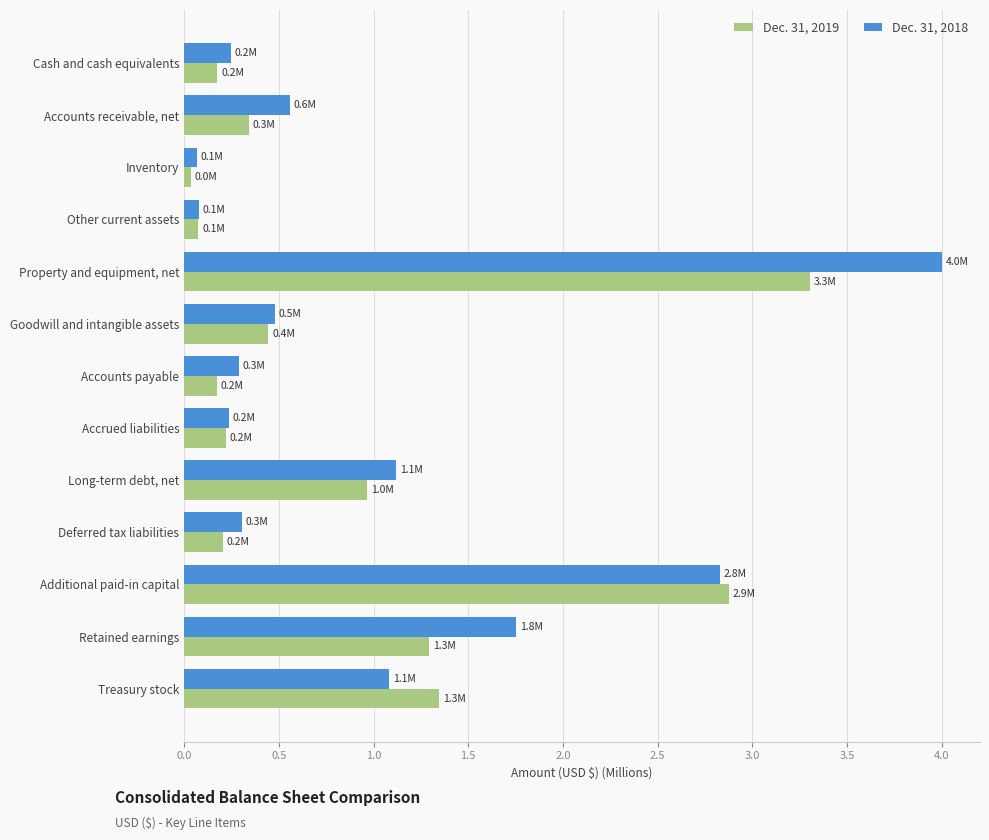

What is the sum of all Dec. 31, 2019 values?

11.5